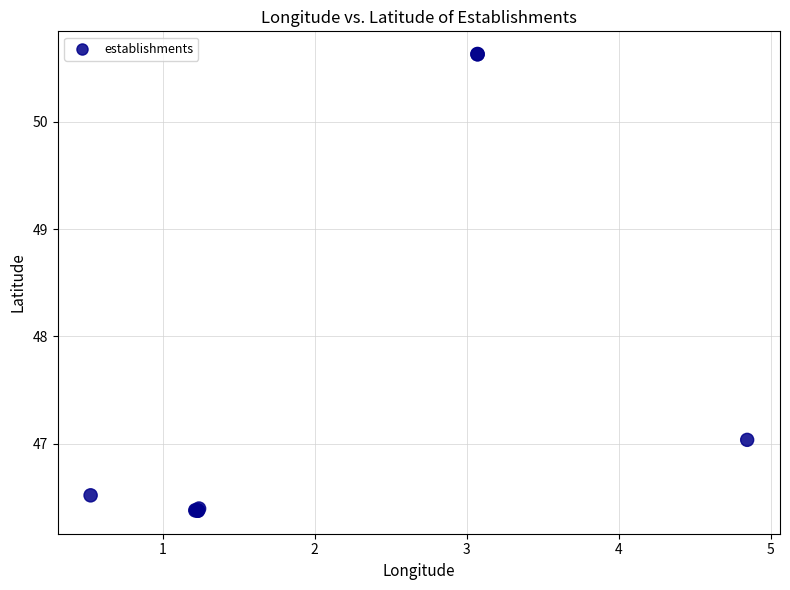

What Y value in the scatter plot is closest to 48?

47.0